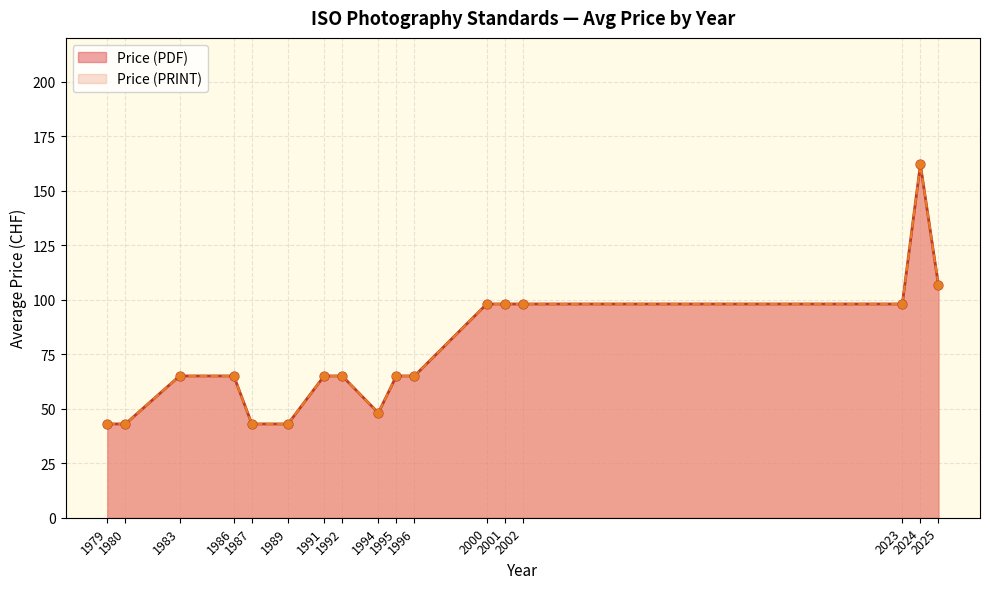

What are all the series names shown in the legend?

Price (PDF), Price (PRINT)